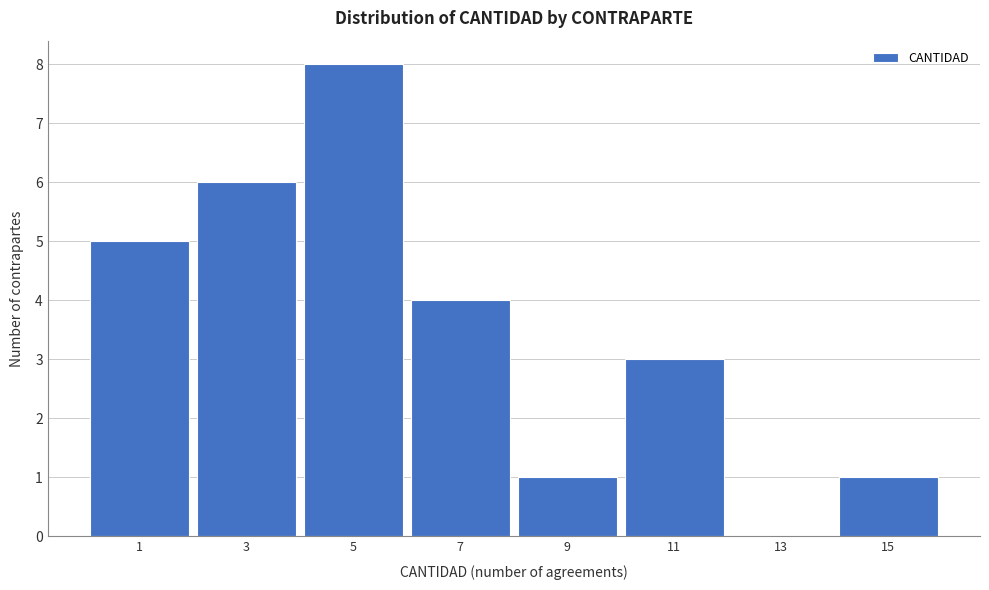

Reading left to right, transcribe all the data shown in this chart.

1=5	3=6	5=8	7=4	9=1	11=3	13=0	15=1